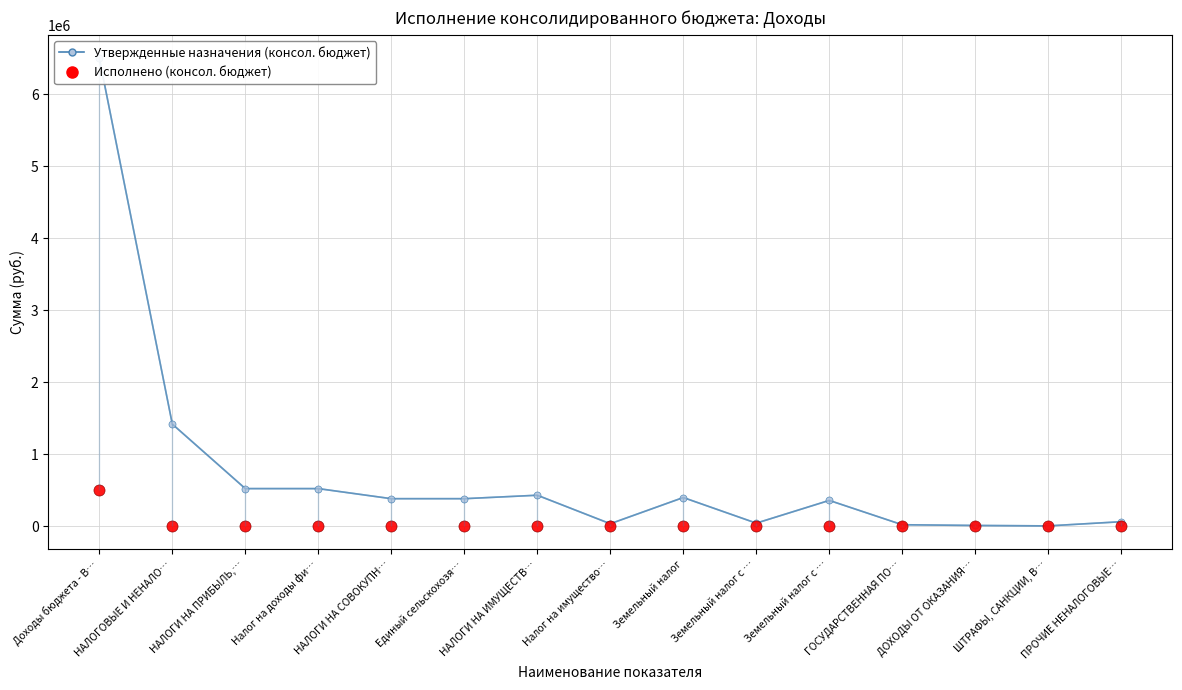

What is the label of the 8th point from the left?

Налог на имущество…